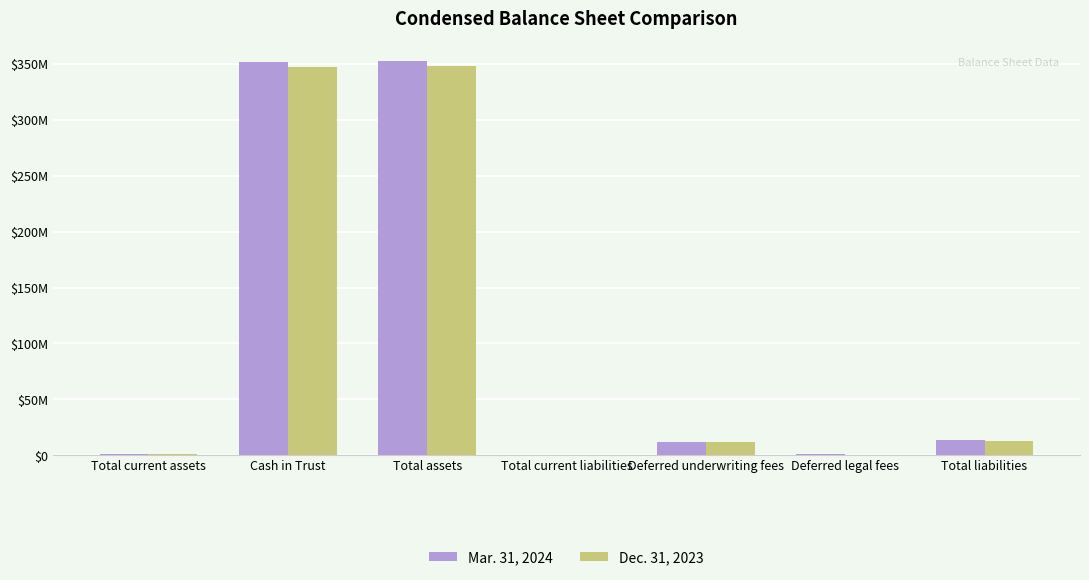

What is the smallest value displayed?

239103